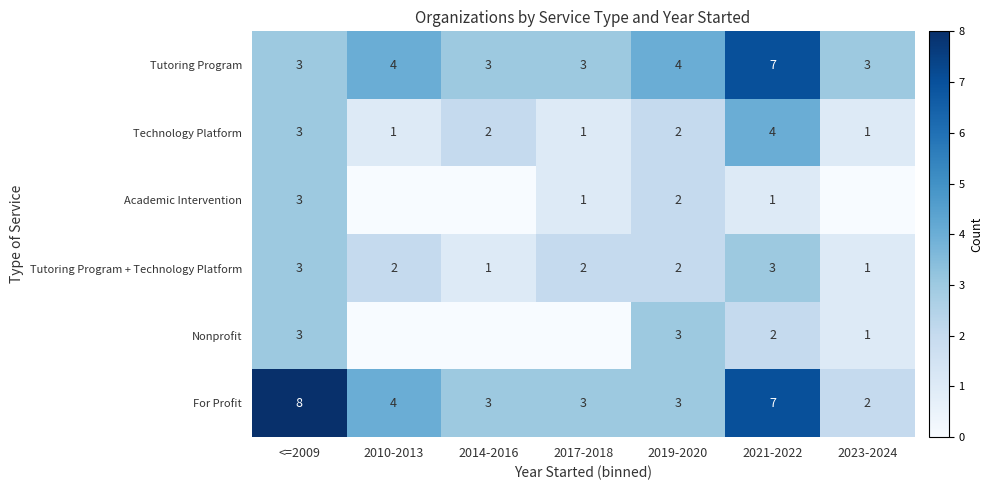

The value of Tutoring Program at 2023-2024 is 2. True or false?

False